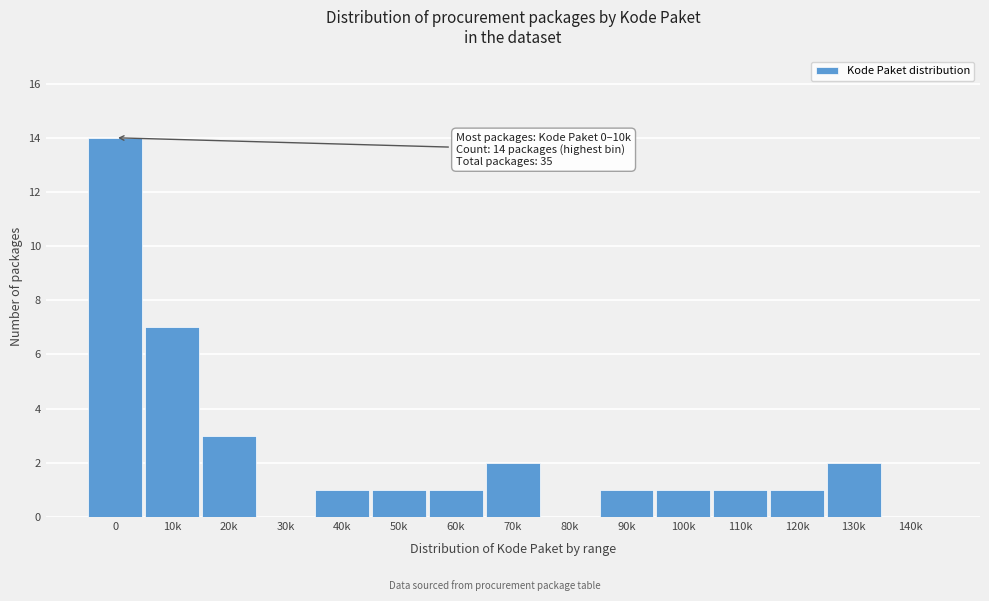

Reading right to left, list all the values displayed in this chart.

140k=0	130k=2	120k=1	110k=1	100k=1	90k=1	80k=0	70k=2	60k=1	50k=1	40k=1	30k=0	20k=3	10k=7	0=14